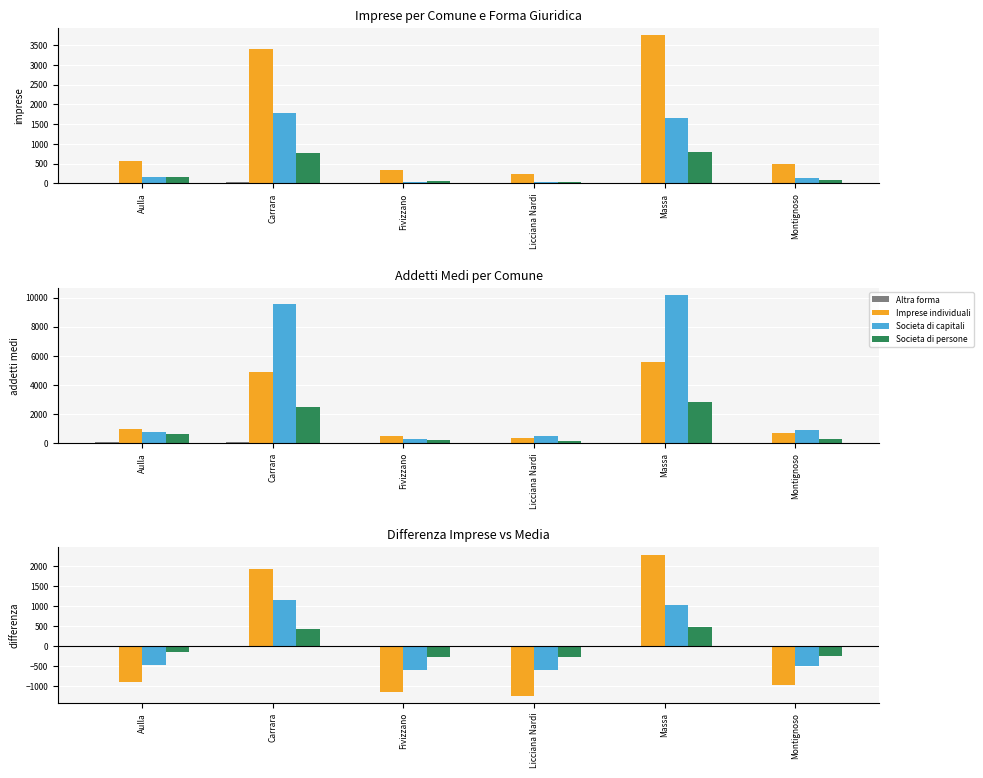

What is the total value across all series at Massa?

3795.0